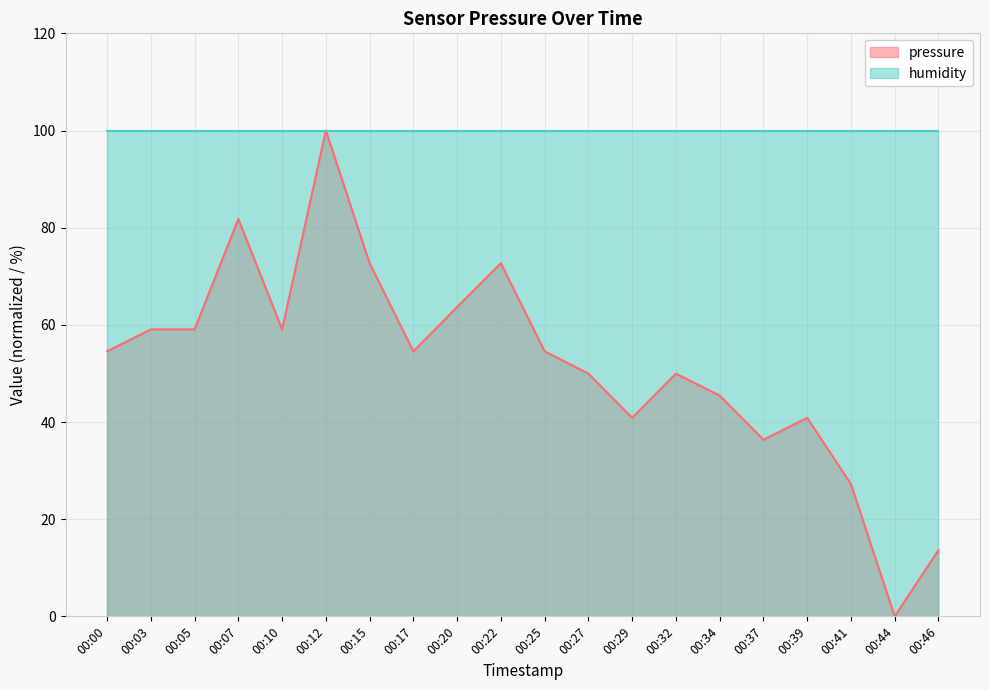

How many values exceed 54?

11